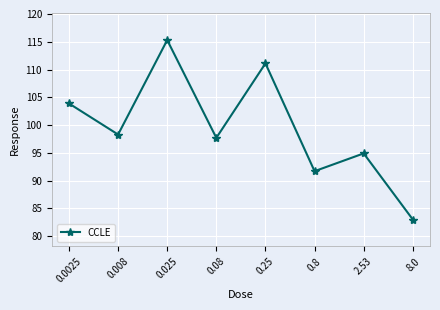

At which label is the value closest to 99?

0.008